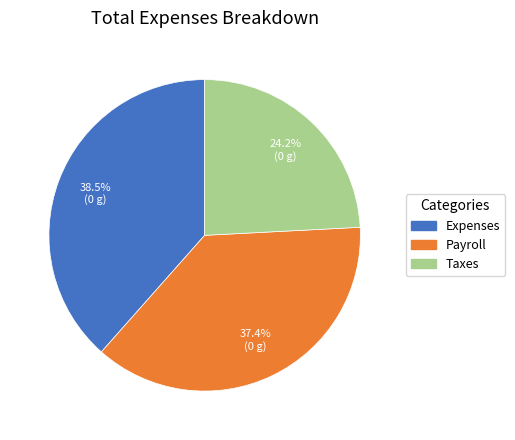

To the nearest percent, what is the combined percentage of Payroll and Taxes?

62%